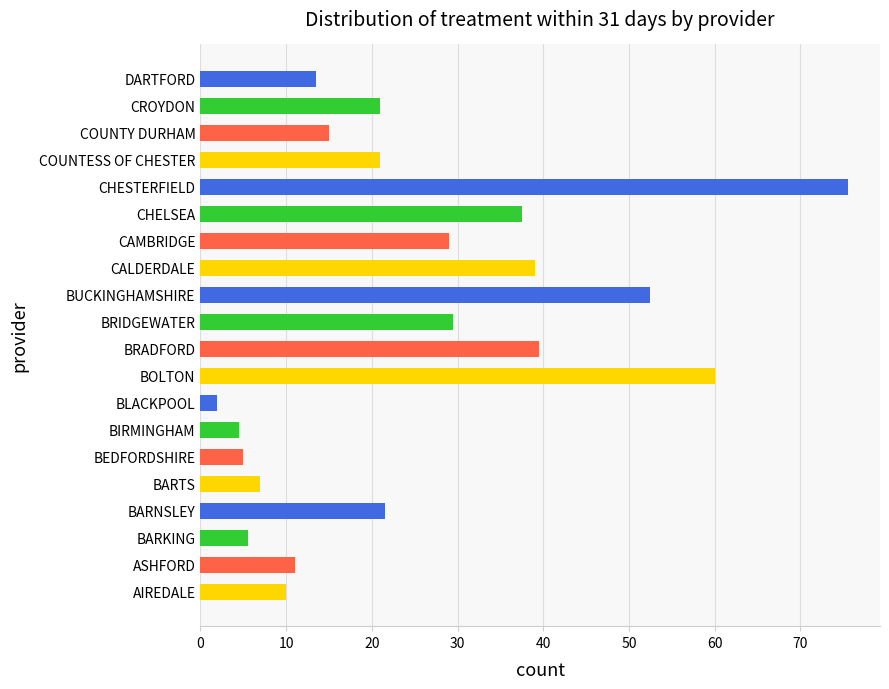

What is the maximum value shown in the chart?

75.5